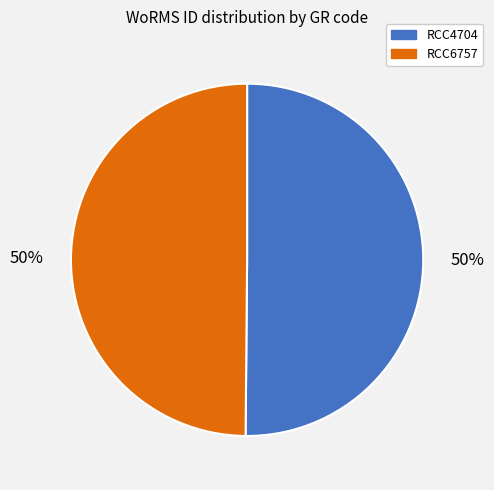

True or false: RCC4704 accounts for 63% of the total.

False